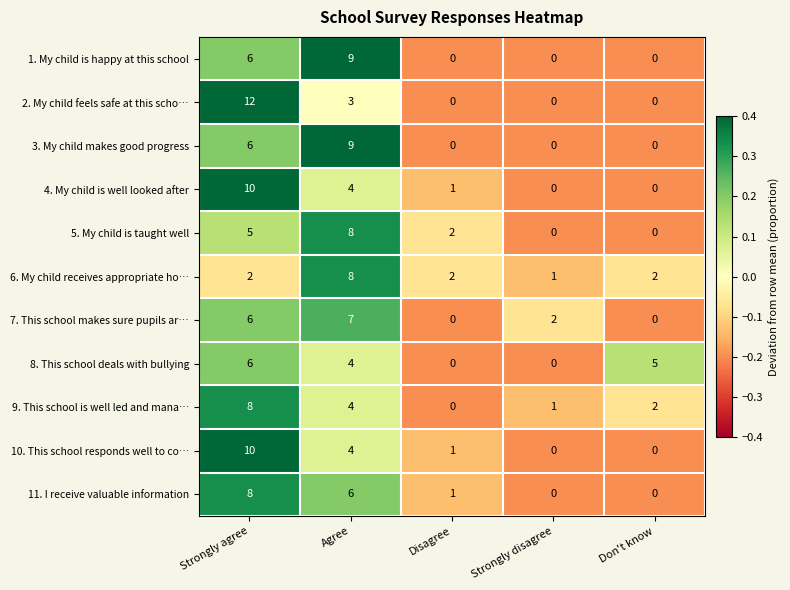

Count the number of data series in this chart.

11